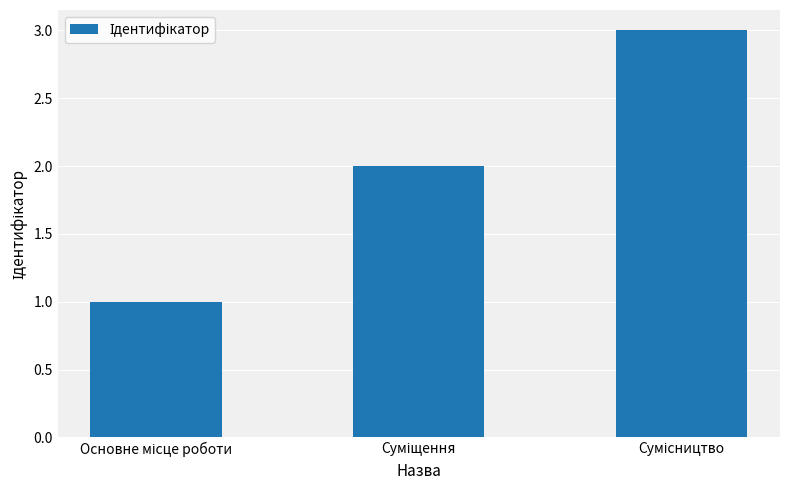

What is the sum of all values?

6